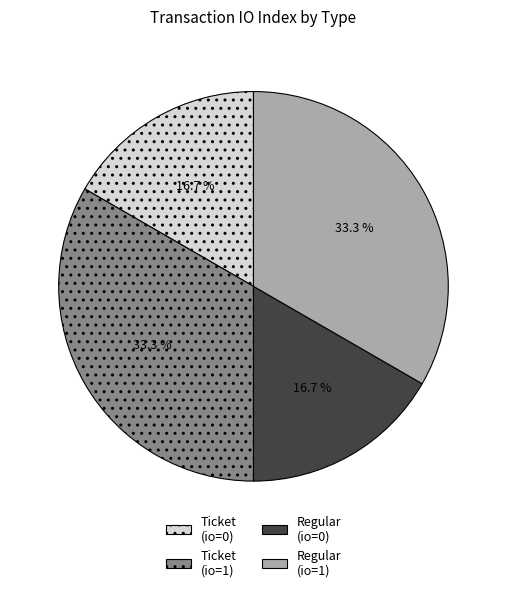

What percentage is NOT represented by Ticket (io=1)?

66.7%